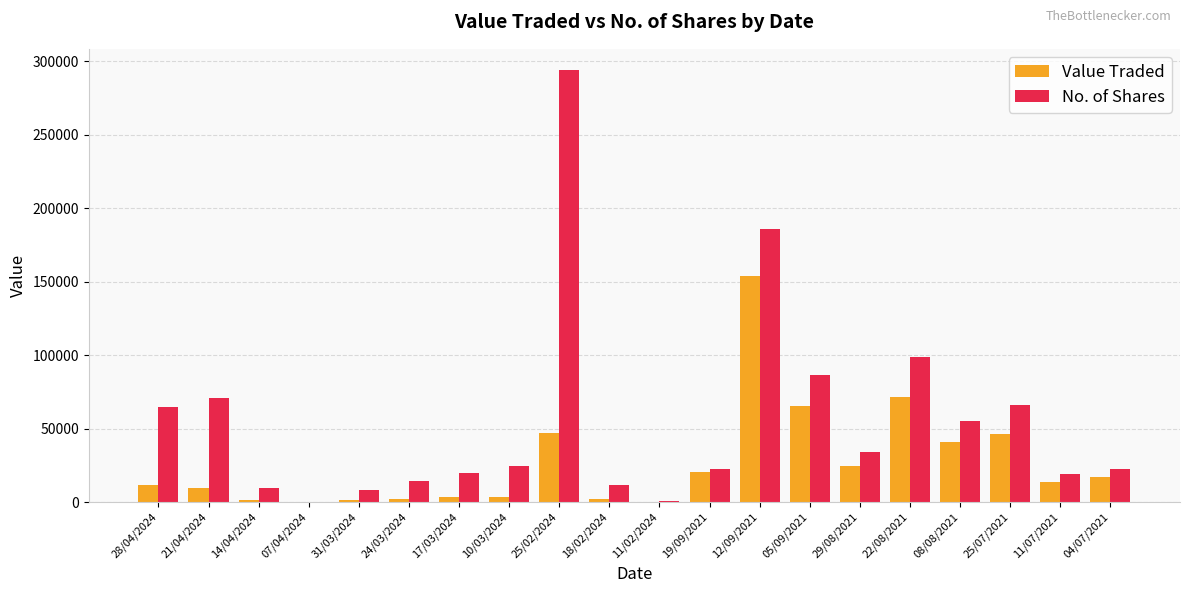

How many series are shown in this chart?

2